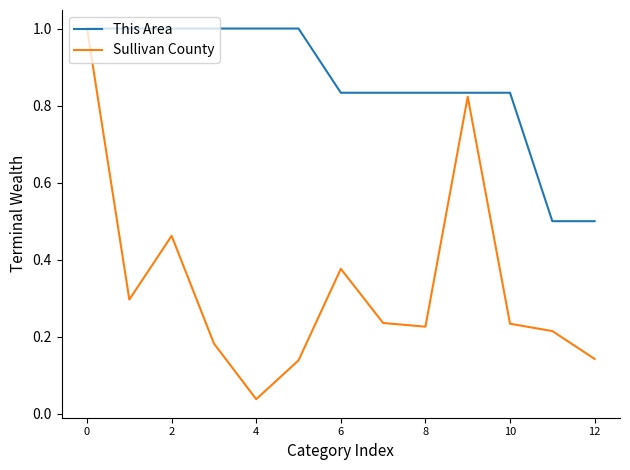

What is the greatest value displayed?

1.0